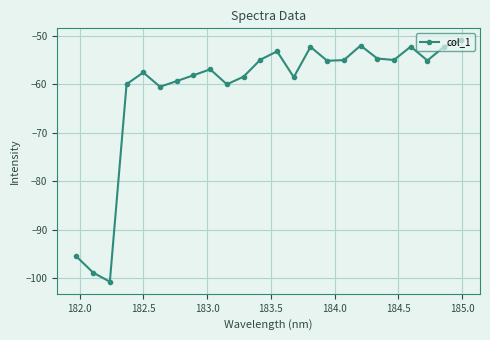

Count the number of categories in the chart.

24